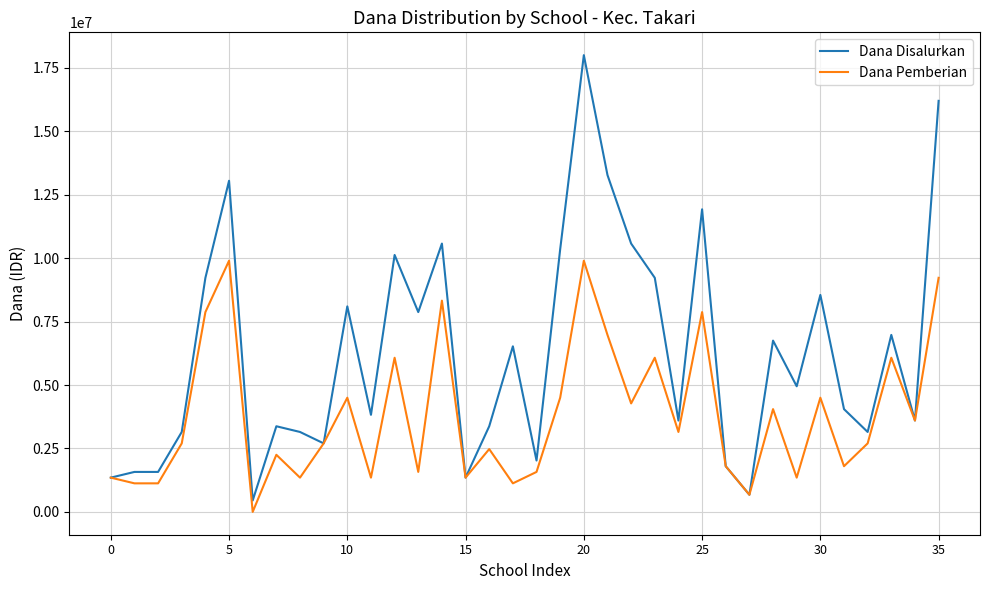

Which series has the largest total across all categories?

Dana Disalurkan